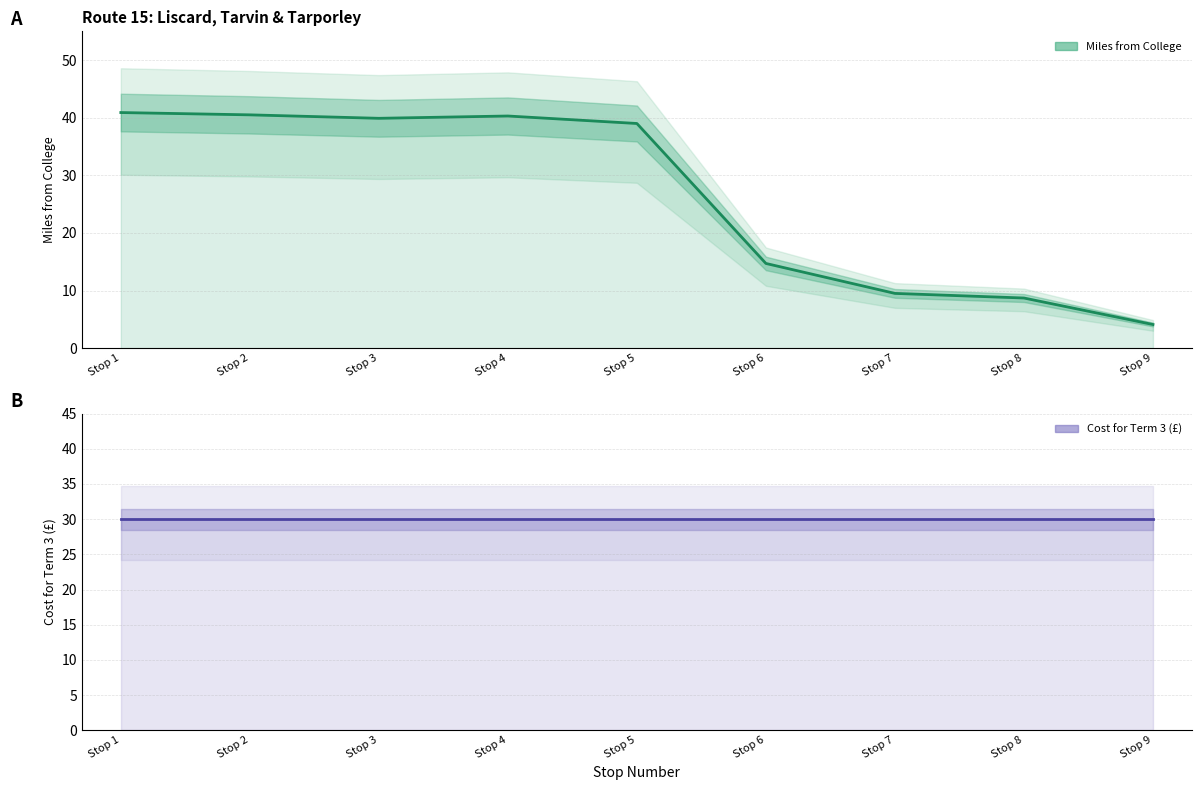

How many intersections are there between Miles from College and Cost for Term 3?

1